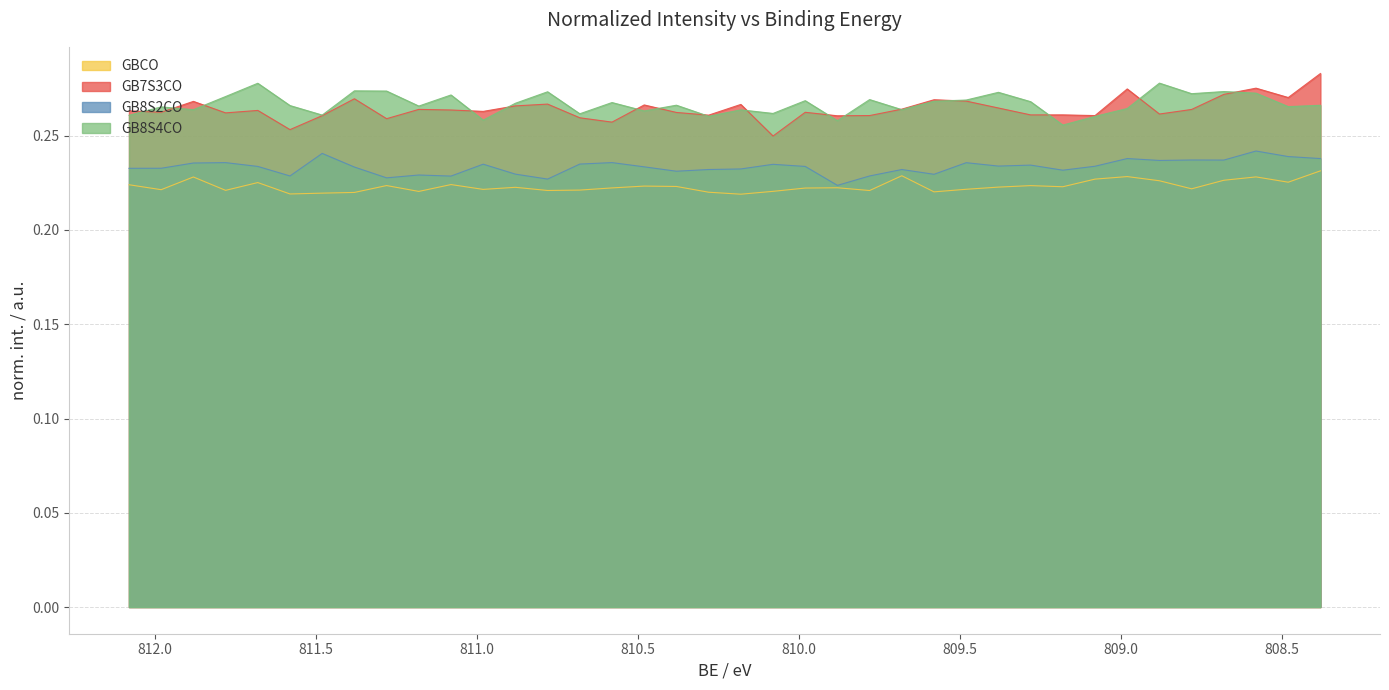

True or false: GB7S3CO has more than 0 interior local peaks.

True